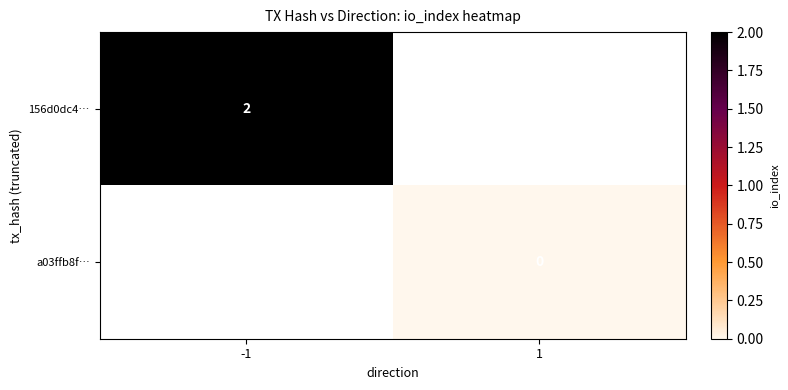

Is it true that 156d0dc4… equals 2 at -1?

True